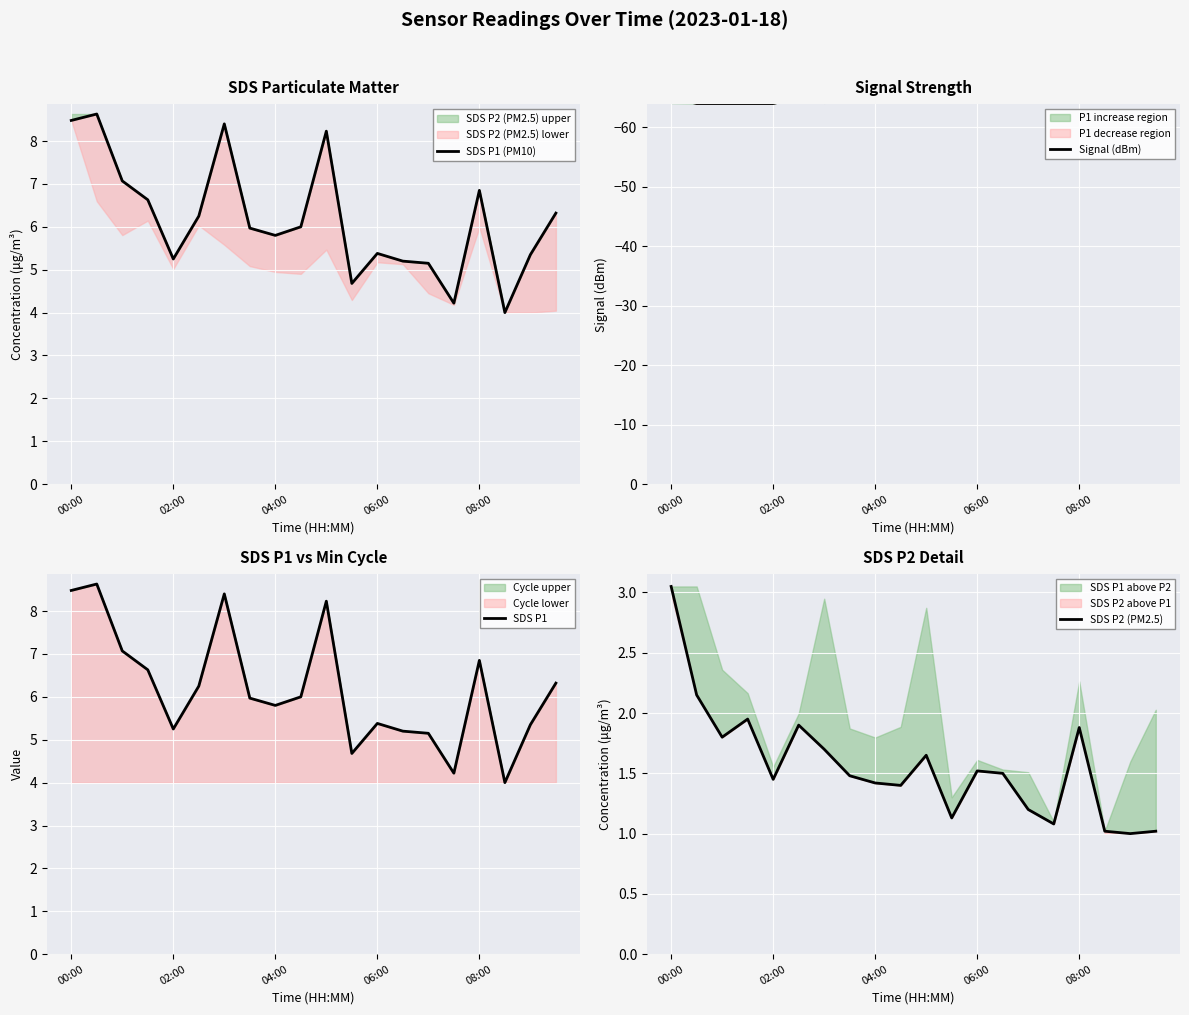

What is the difference between the second highest and second lowest values in the SDS P2 (PM2.5) series?

1.1